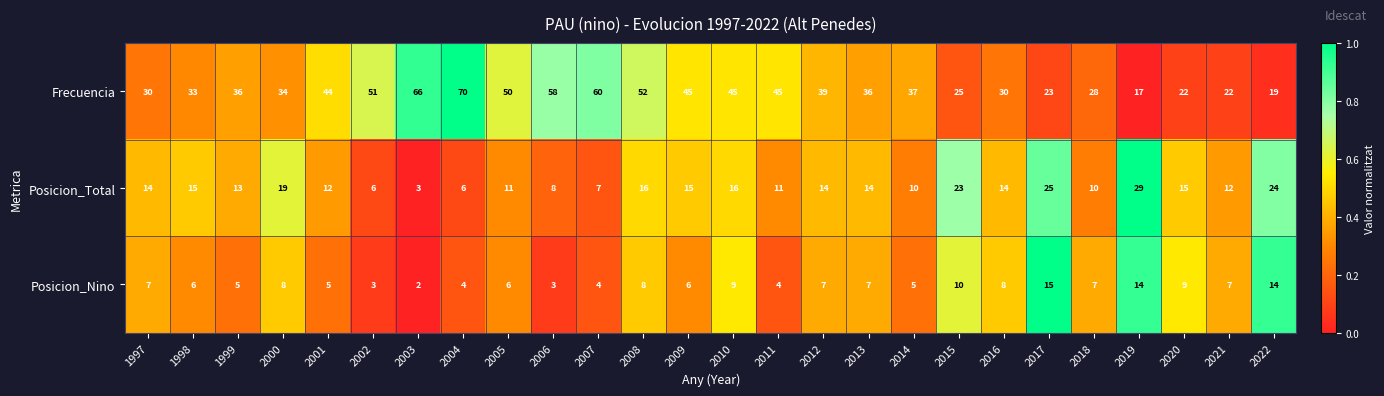

The value of Posicion_Nino at 2022 is 14. True or false?

True